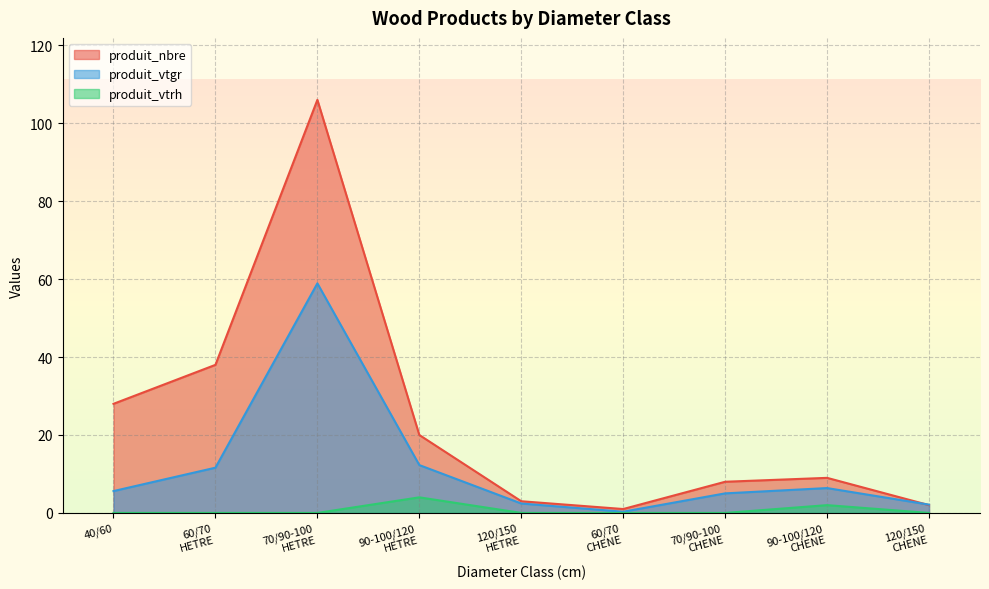

What is the sum of all produit_vtrh values?

6.0